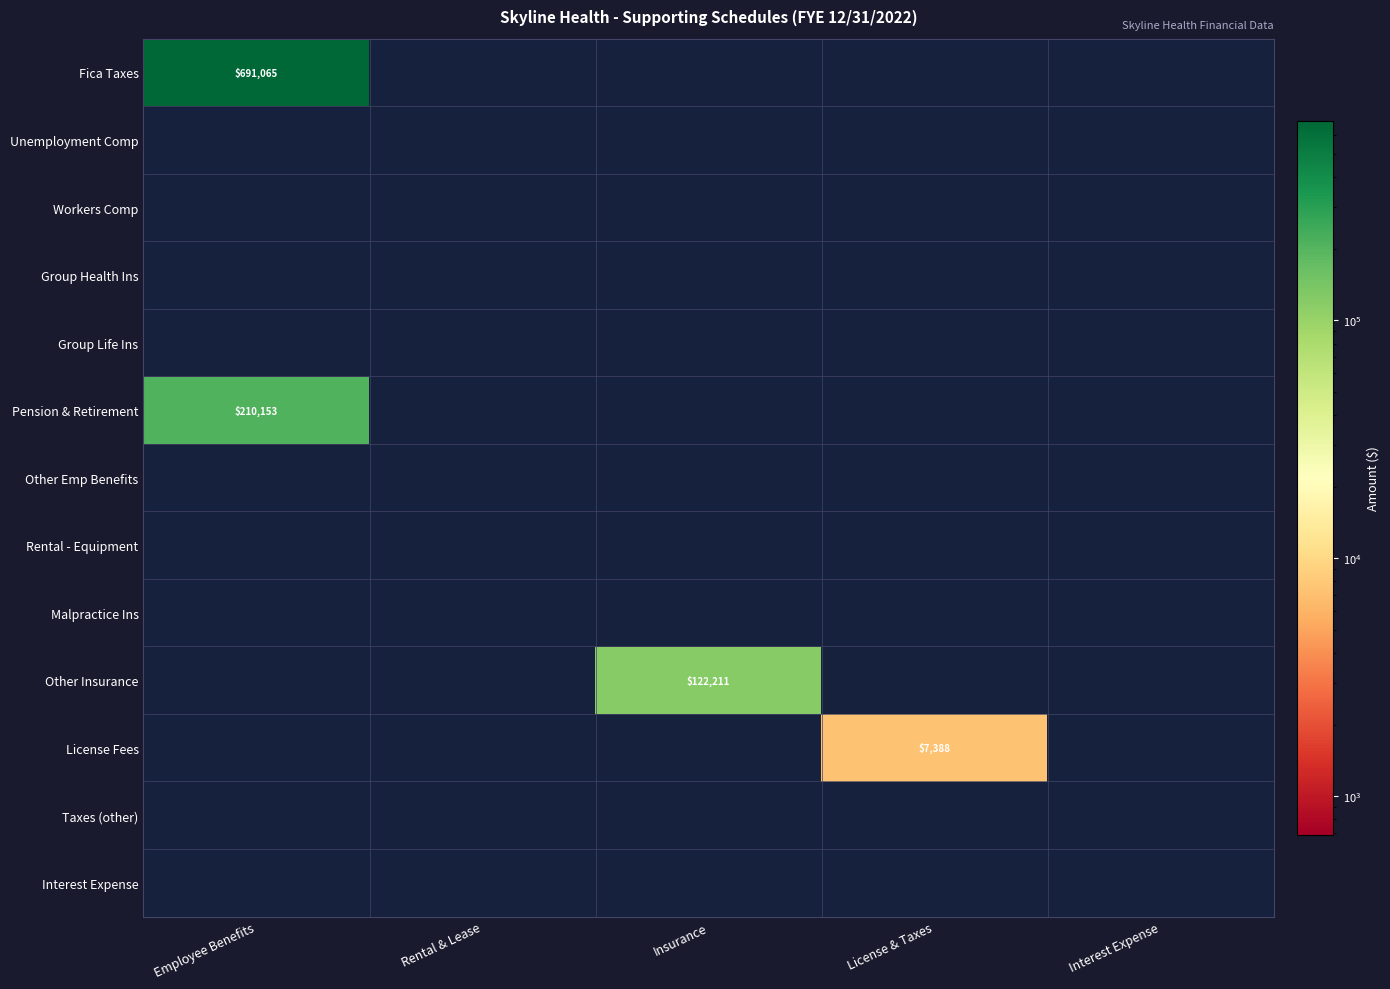

True or false: Fica Taxes has a value of 307847 at Employee Benefits.

False